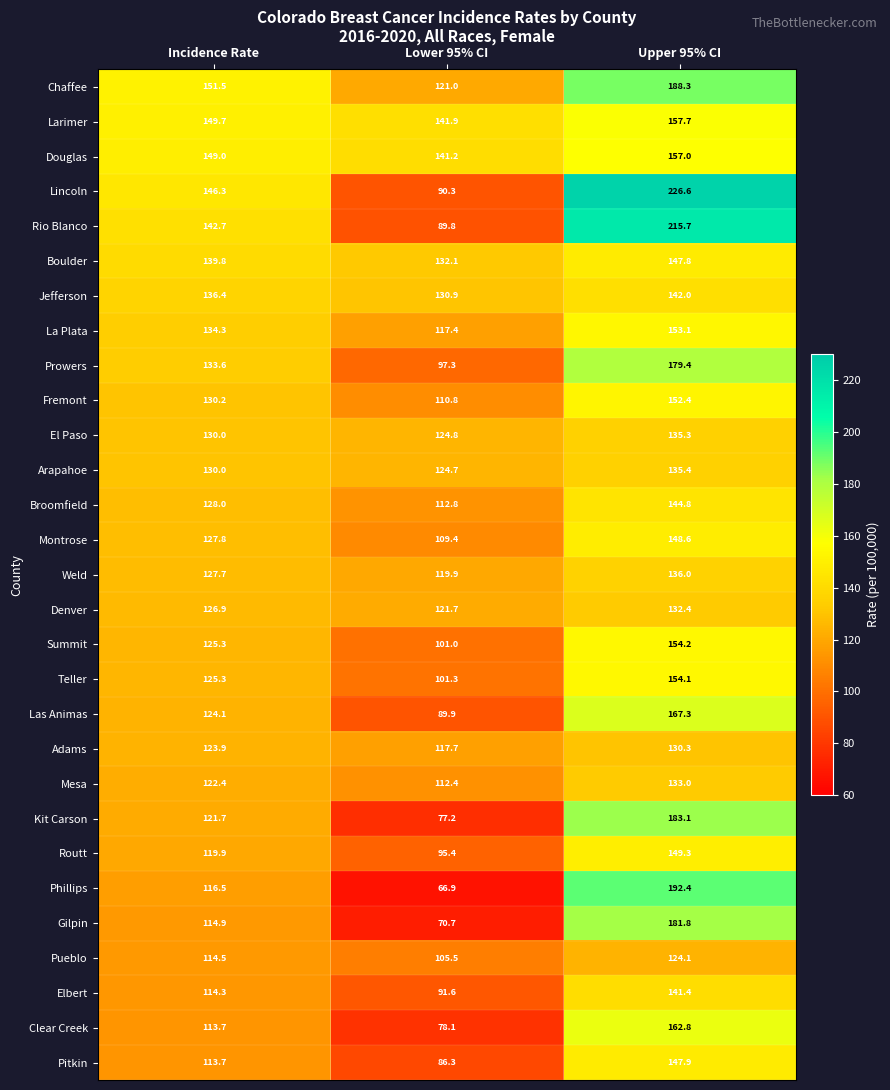

At which label does Las Animas reach its peak?

Upper 95% CI